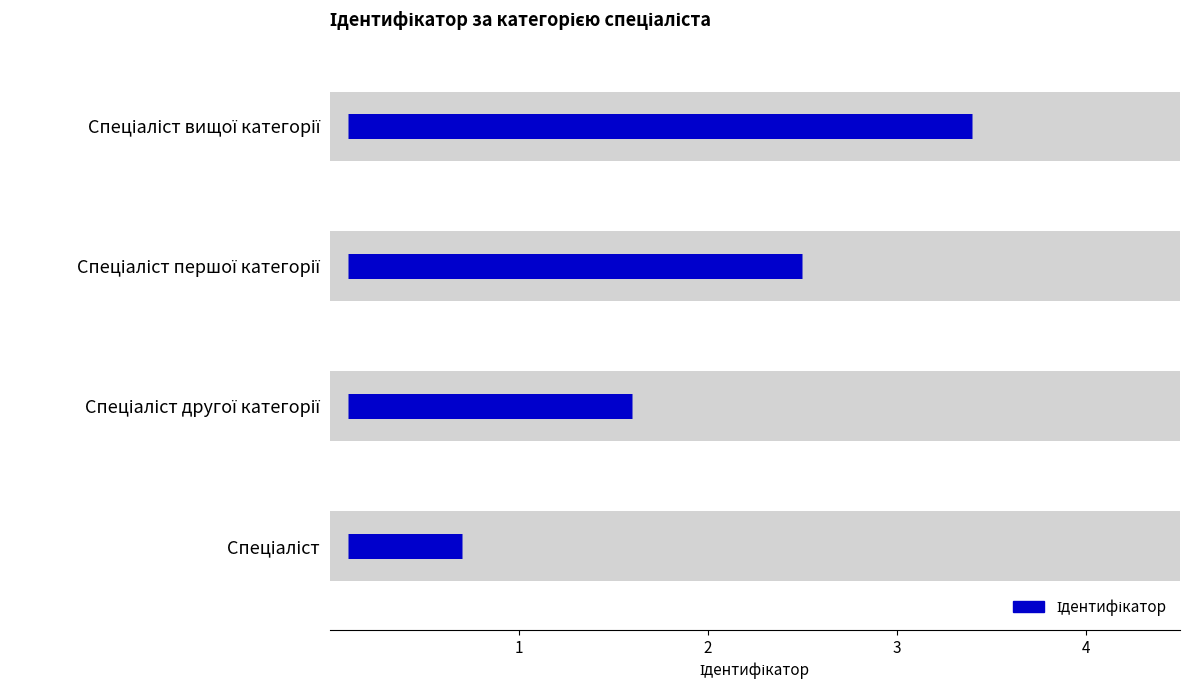

Does the chart contain stacked bars?

No